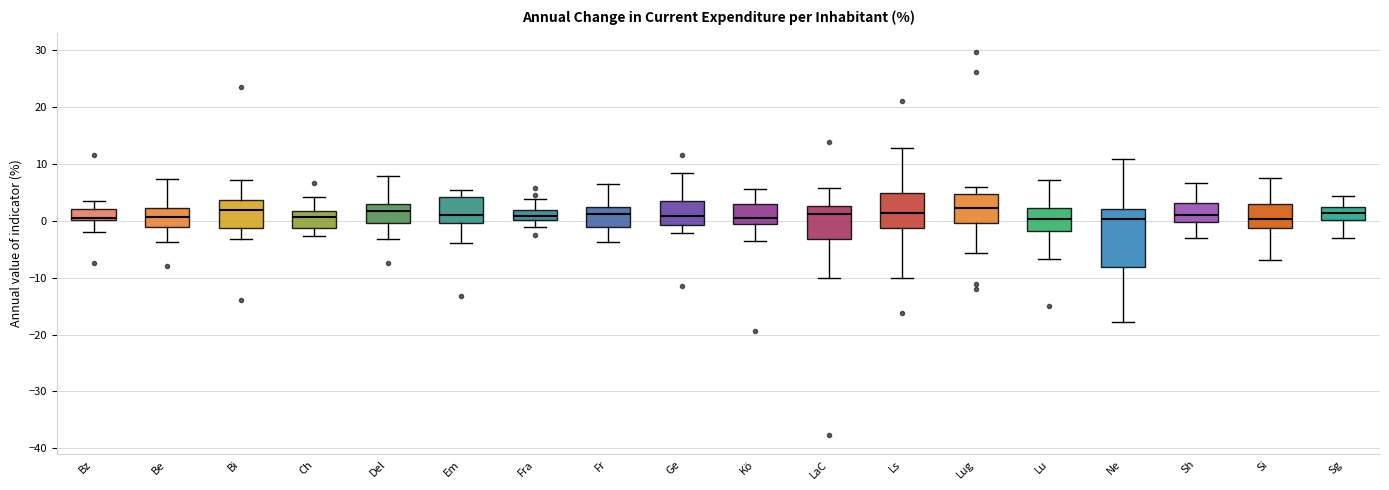

Reading left to right, read every box against the y-axis: the position of its median line, the range the box covers, and the ends of its whiskers. The values are not printed on the chart, so give them approximately, as read against the axis.

Bz: median 0 (just above the box's lower edge), box 0 to 2, whiskers -2 to 3
Be: median 1, box -1 to 2, whiskers -4 to 7
Bi: median 2, box -1 to 4, whiskers -3 to 7
Ch: median 1, box -1 to 2, whiskers -3 to 4
Del: median 2, box 0 to 3, whiskers -3 to 8
Em: median 1, box 0 to 4, whiskers -4 to 5
Fra: median 1, box 0 to 2, whiskers -1 to 4
Fr: median 1, box -1 to 2, whiskers -4 to 7
Ge: median 1, box -1 to 4, whiskers -2 to 8
Kö: median 1, box -1 to 3, whiskers -4 to 6
LaC: median 1, box -3 to 3, whiskers -10 to 6
Ls: median 1, box -1 to 5, whiskers -10 to 13
Lug: median 2, box 0 to 5, whiskers -6 to 6
Lu: median 0, box -2 to 2, whiskers -7 to 7
Ne: median 0, box -8 to 2, whiskers -18 to 11
Sh: median 1, box 0 to 3, whiskers -3 to 7
Si: median 0, box -1 to 3, whiskers -7 to 8
Sg: median 1, box 0 to 2, whiskers -3 to 4